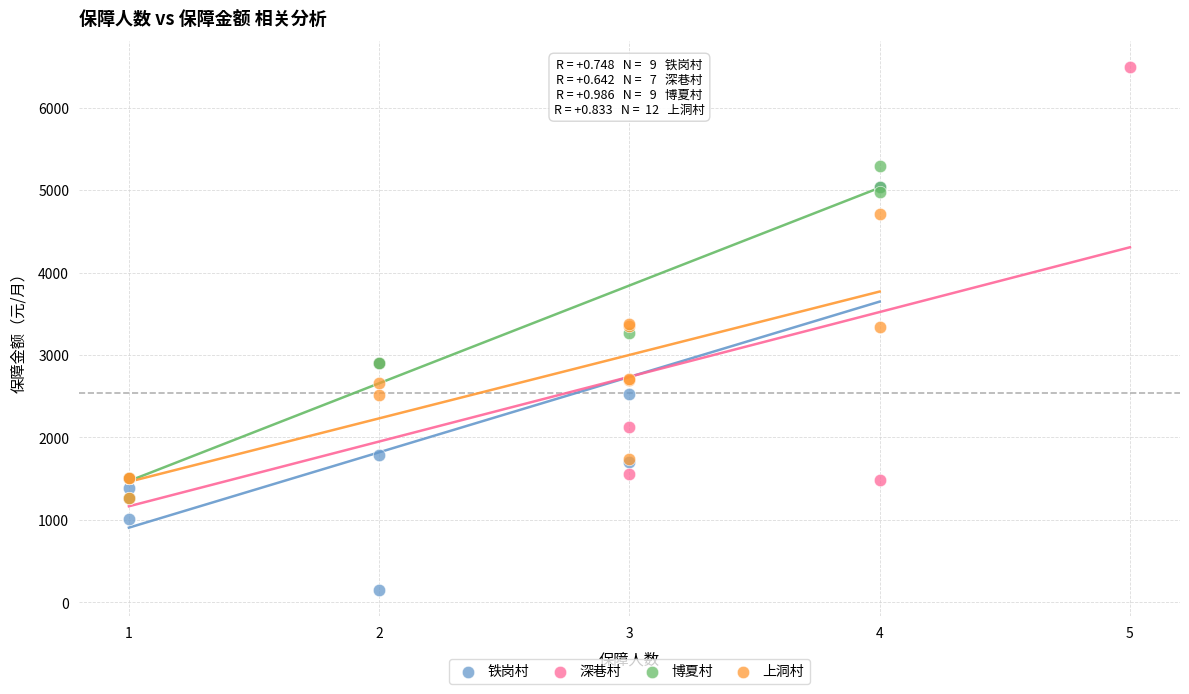

What are all the series names shown in the legend?

铁岗村, 深巷村, 博夏村, 上洞村